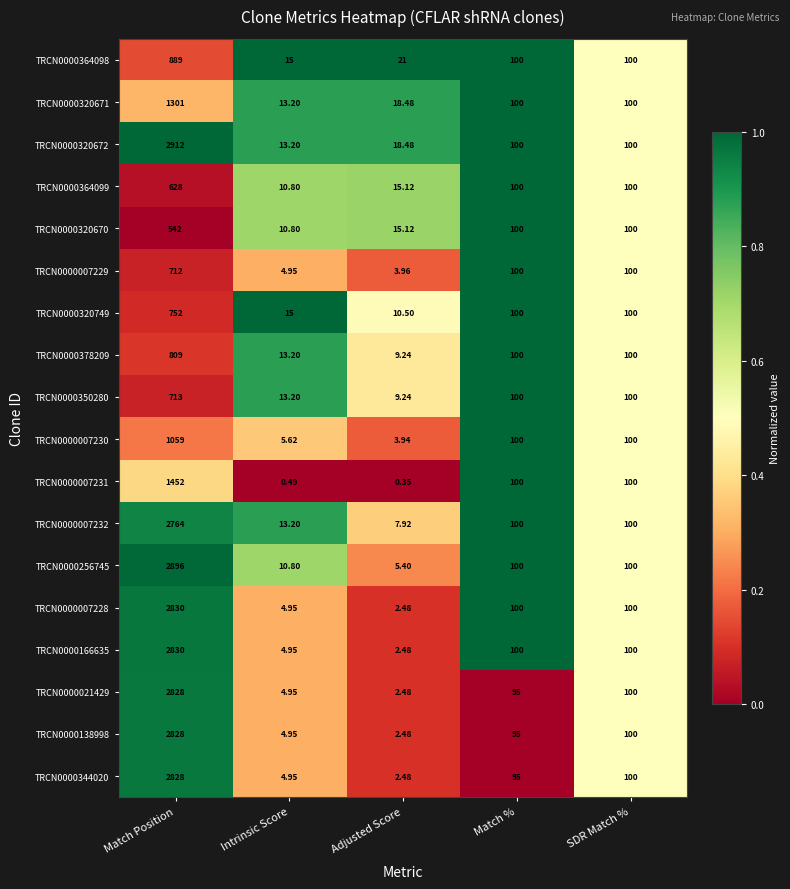

Where is TRCN0000138998 nearest to the value 1415?

SDR Match %